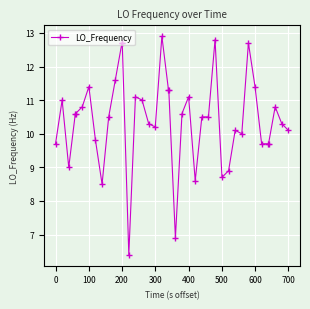

What is the minimum value shown in the chart?

6.4